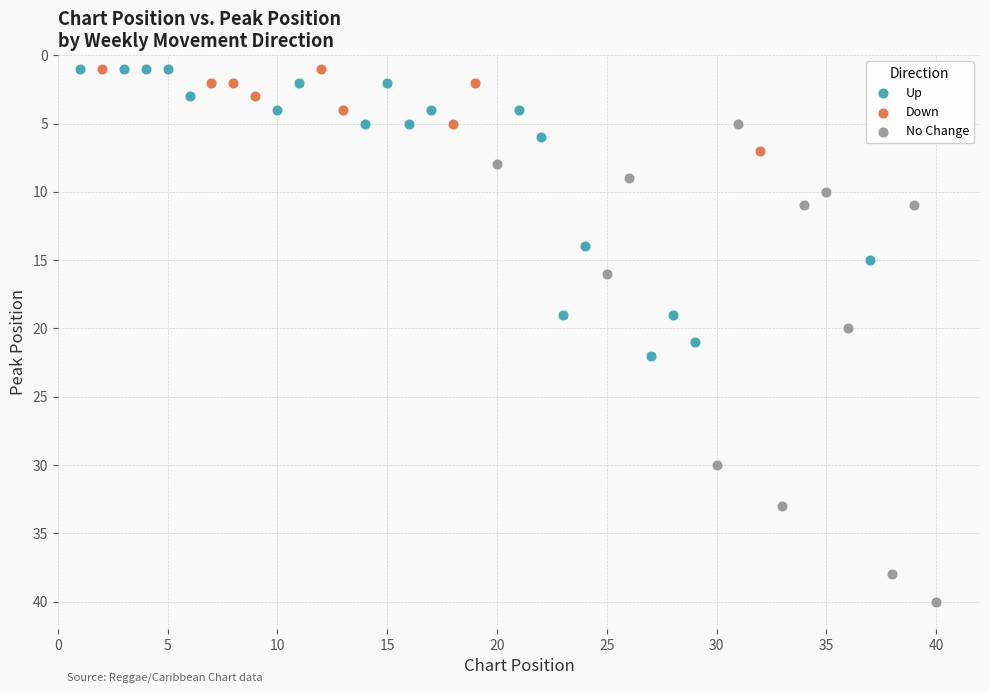

Which series has the largest Y range (max minus min)?

No Change